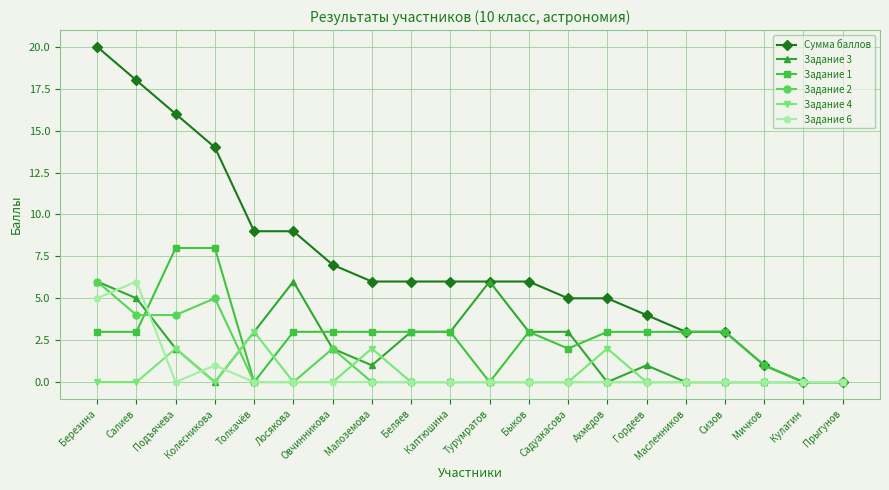

The Задание 4 series shows 5 at Толкачёв. True or false?

False